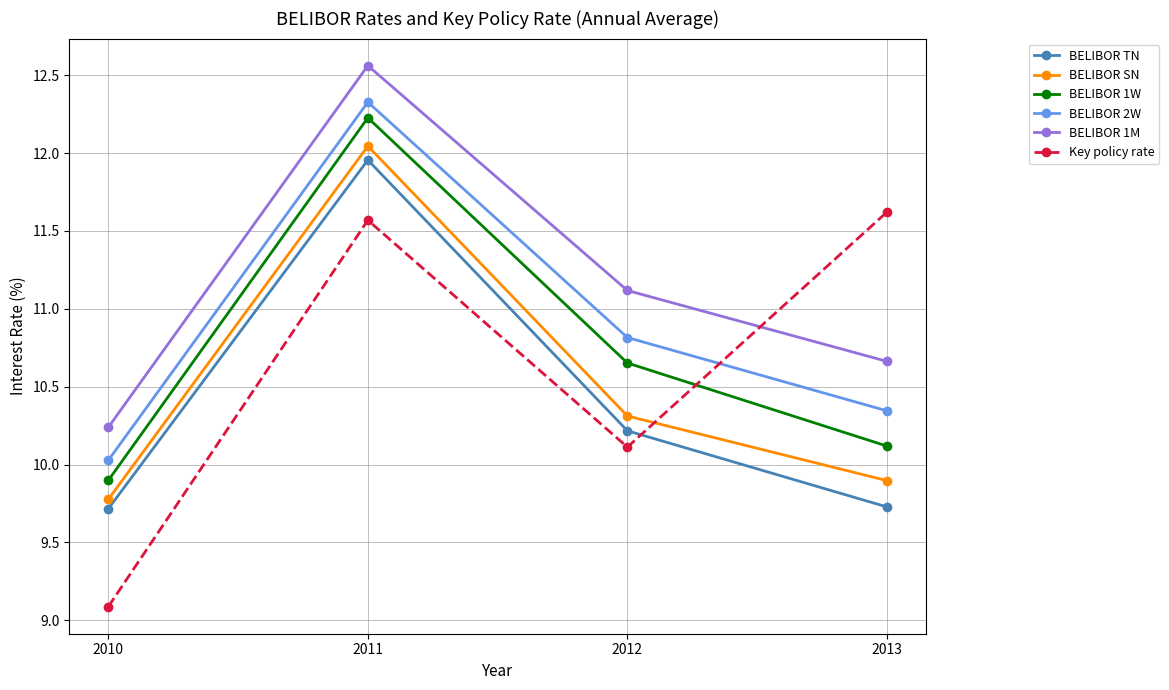

What is the spread (max minus min) of values at 2011?

1.0